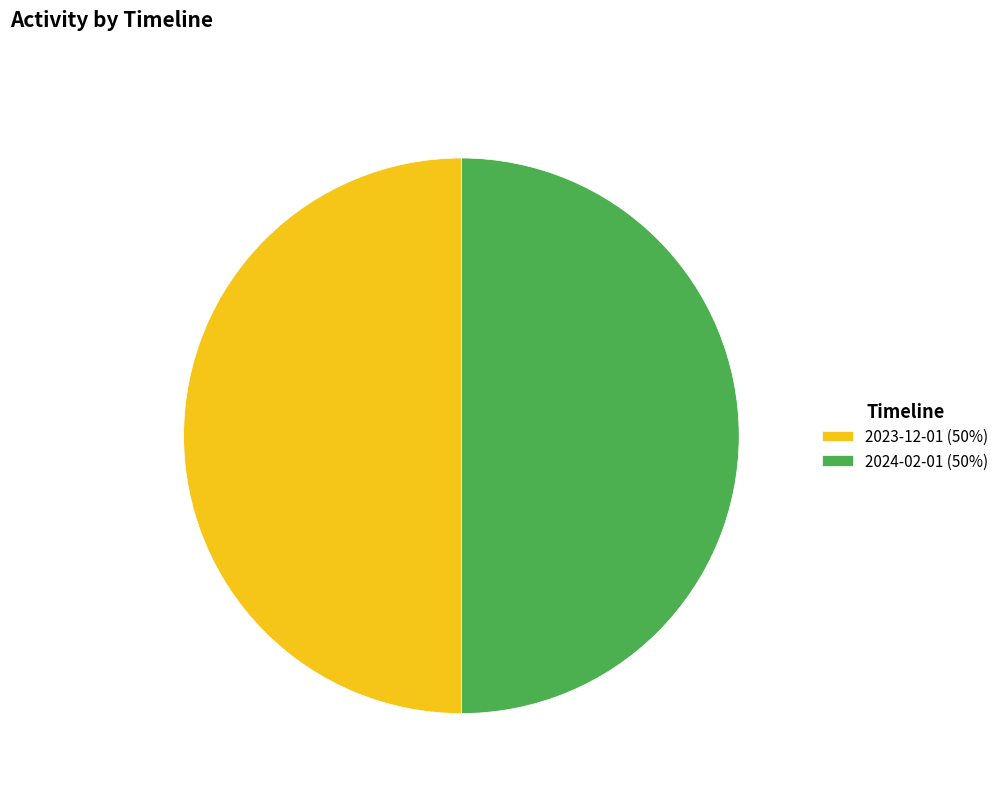

True or false: 2023-12-01 (50%) accounts for 45% of the total.

False